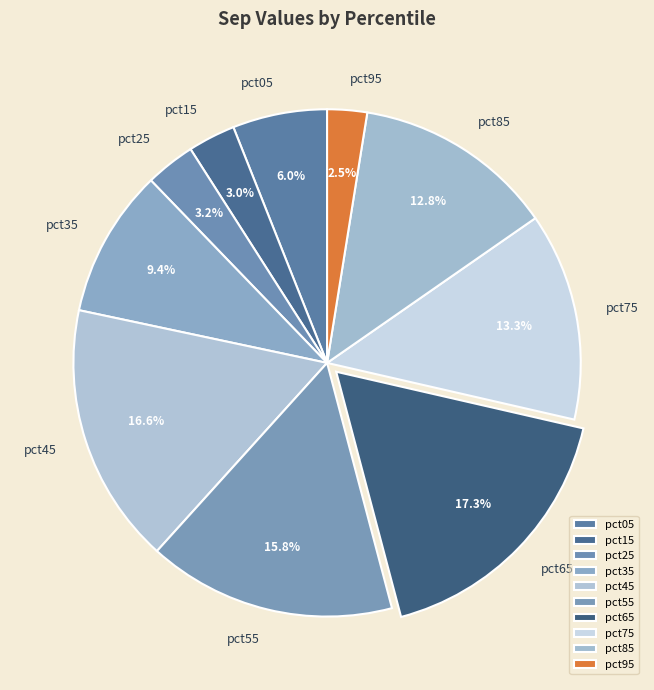

Between pct85 and pct45, which is larger?

pct45